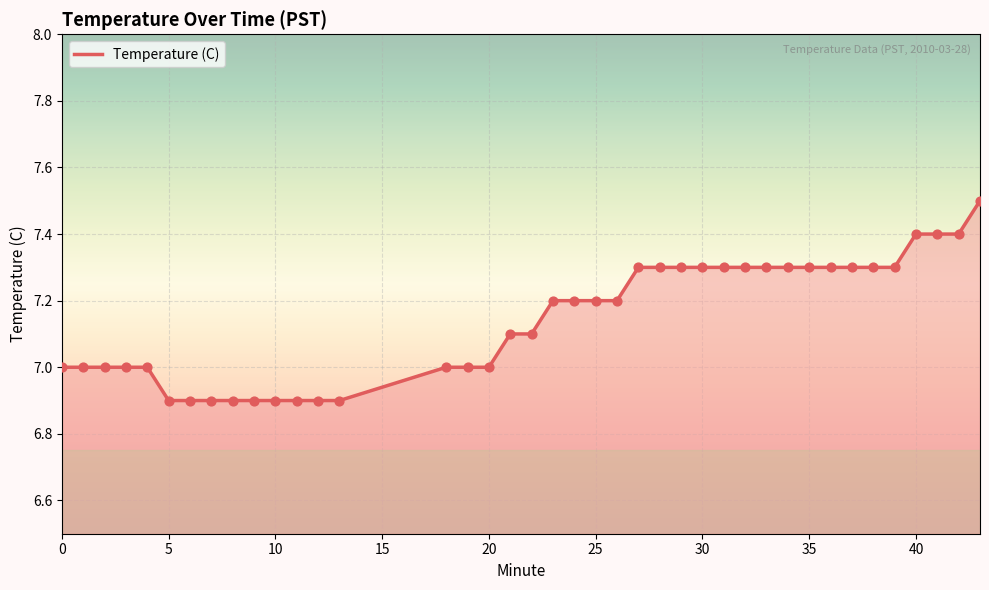

What is the maximum value shown in the chart?

7.5